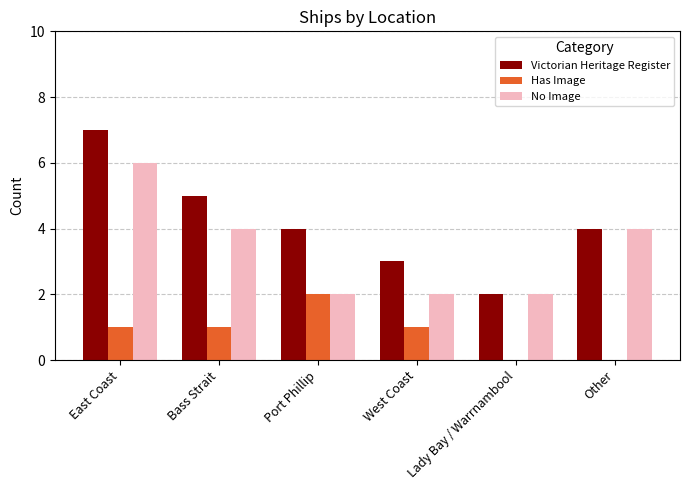

What is the approximate value of No Image at Other?

4